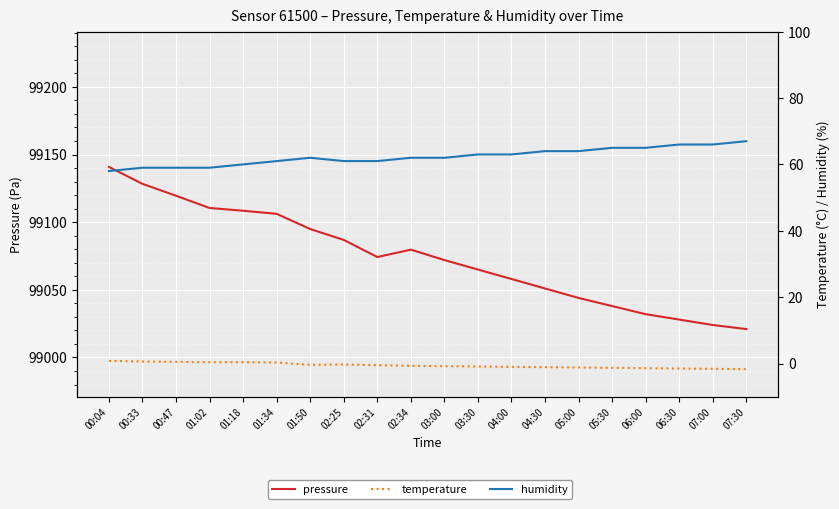

At which category does the chart reach its minimum across all series?

07:30